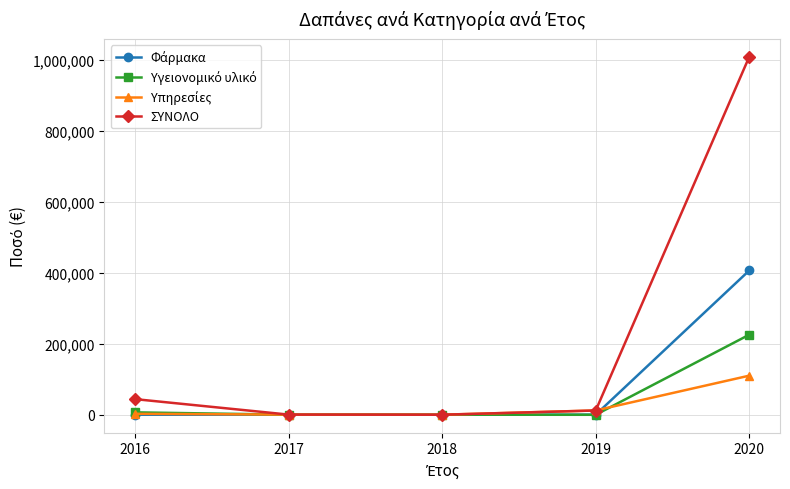

Between 2017 and 2020, which series saw the biggest shift?

ΣΥΝΟΛΟ